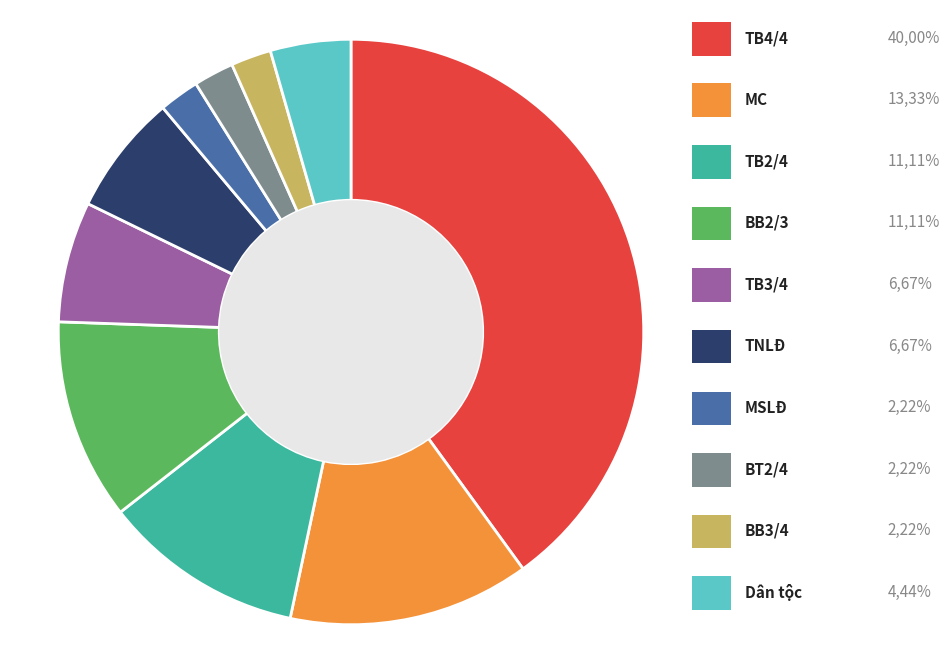

Is there a majority slice in this chart?

No